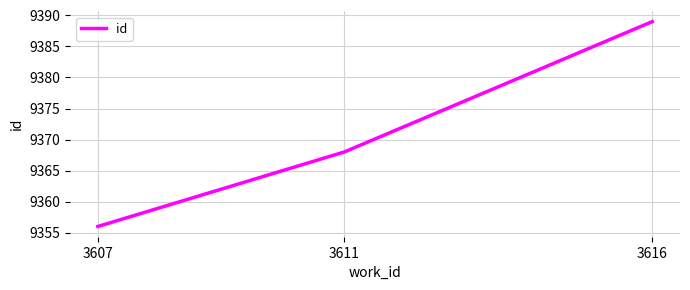

What is the approximate value at 3616?

9389